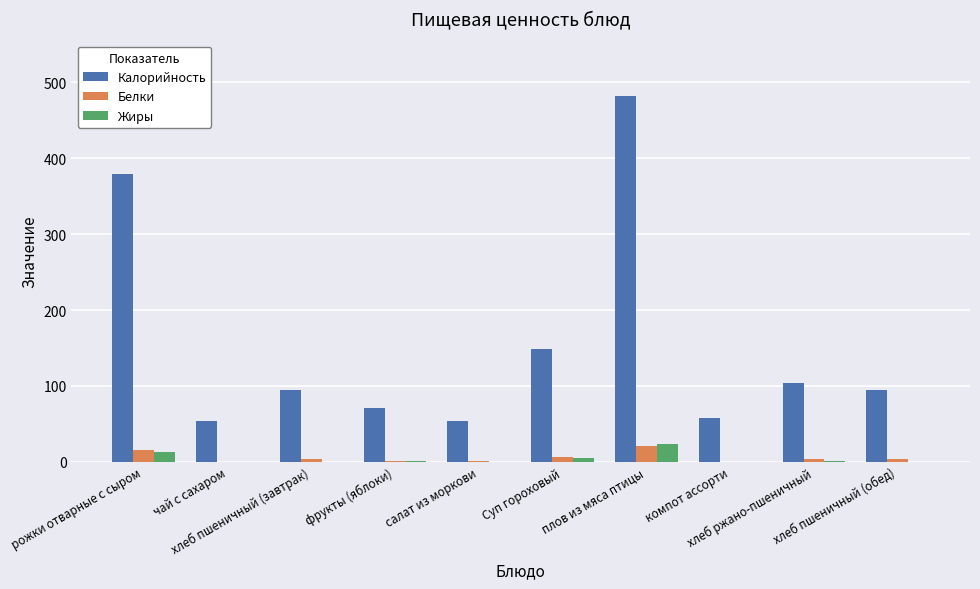

Which series has the largest total across all categories?

Калорийность